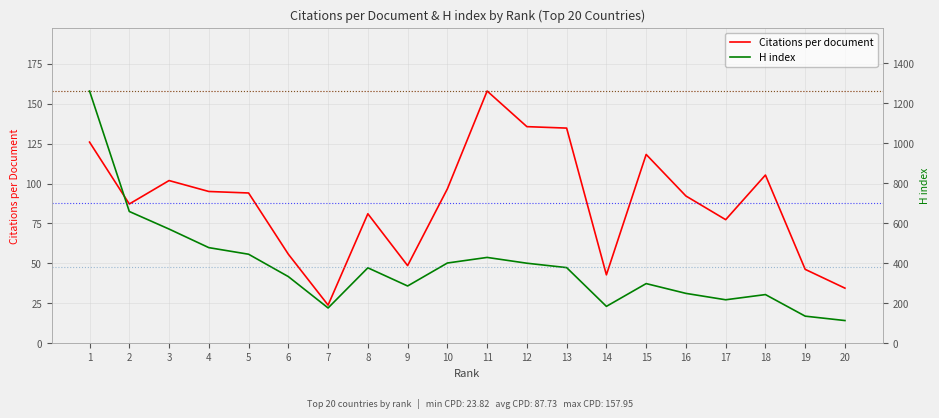

What is the sum of the H index values at 3 and 12?

971.0